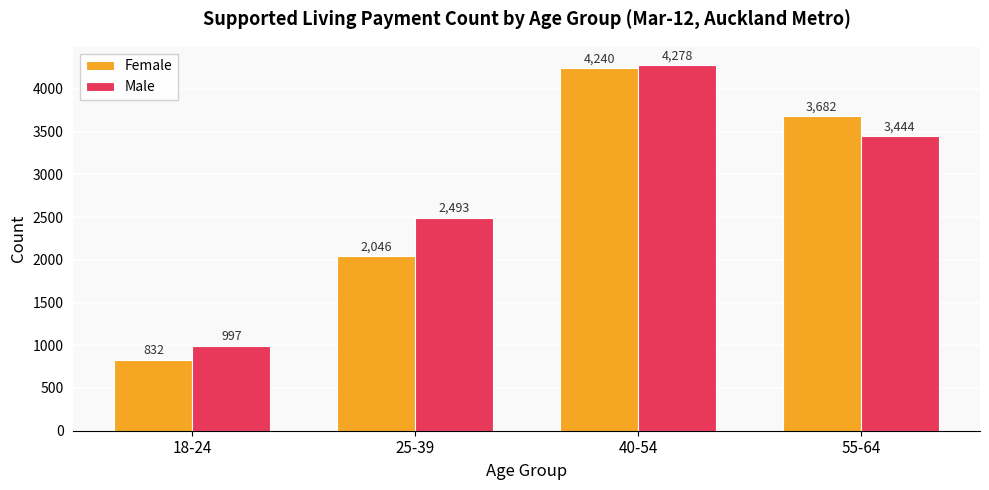

The Male series shows 2493 at 25-39. True or false?

True